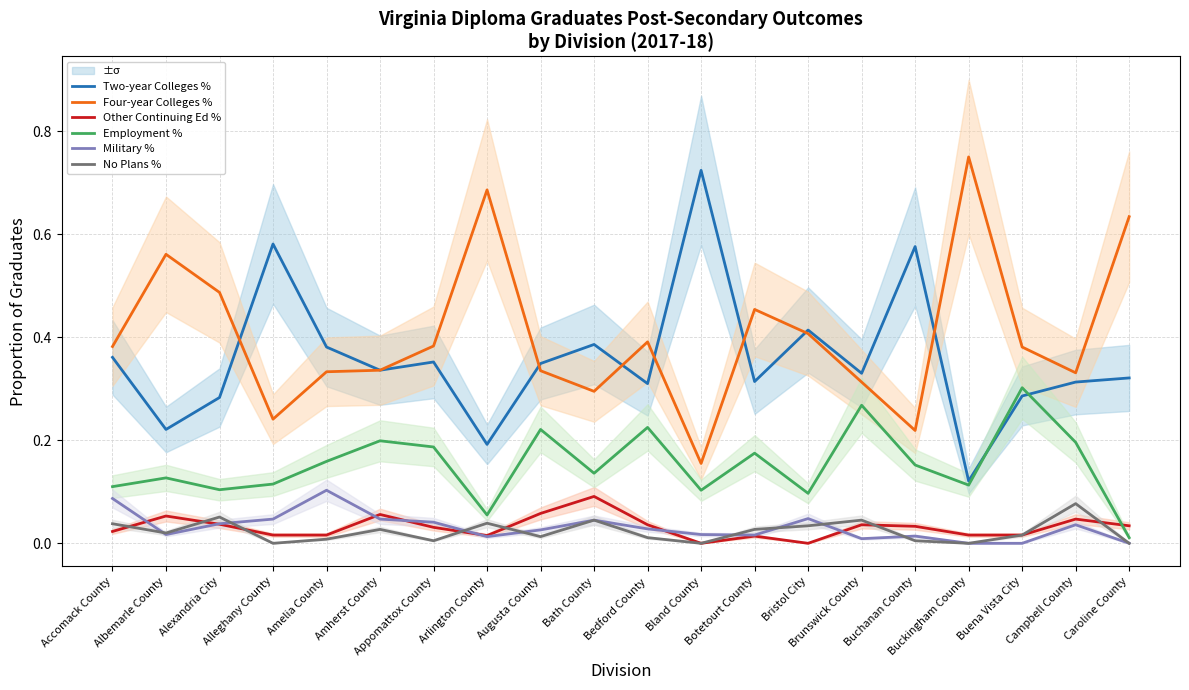

After their last crossing, which series has the higher values: Two-year Colleges % or Four-year Colleges %?

Four-year Colleges %